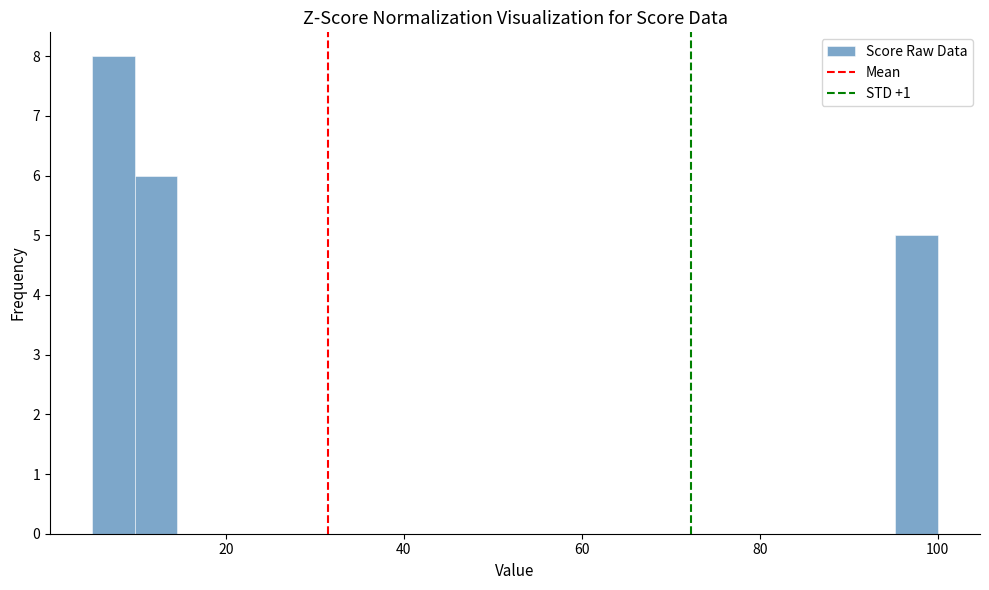

Read against the x-axis, roughly where is the centre of the tallest bar?

8